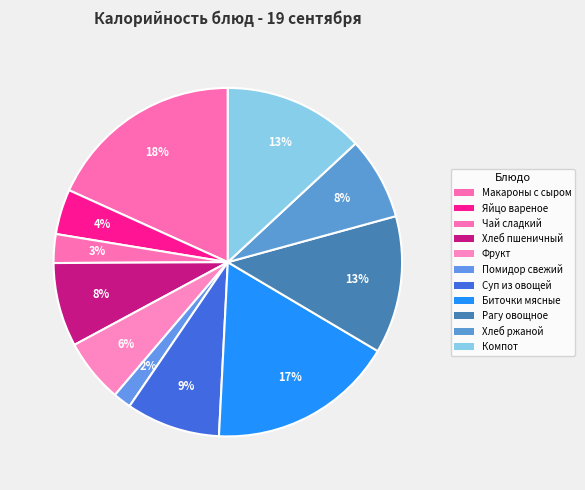

What percentage is NOT represented by Фрукт?

94.1%